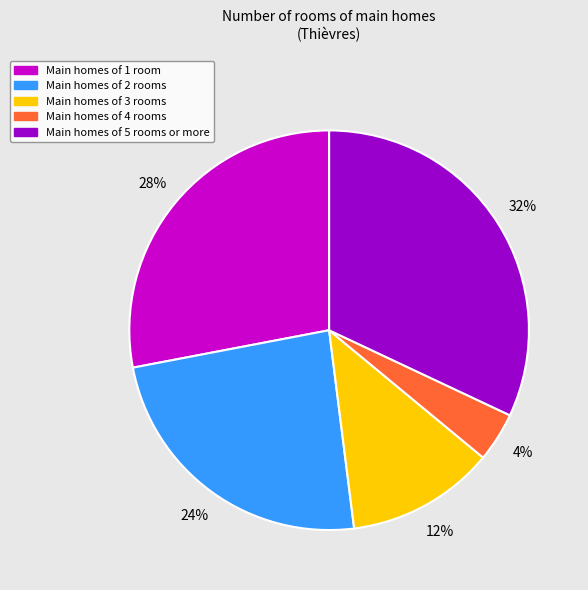

Rank the categories by value from lowest to highest.

Main homes of 4 rooms, Main homes of 3 rooms, Main homes of 2 rooms, Main homes of 1 room, Main homes of 5 rooms or more